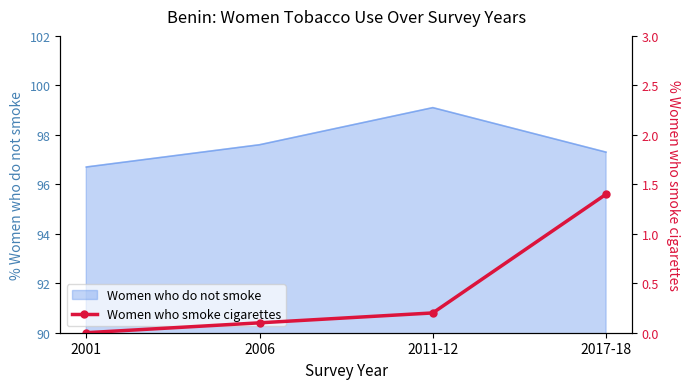

The chart shows a value of 0.0 at 2001. True or false?

True